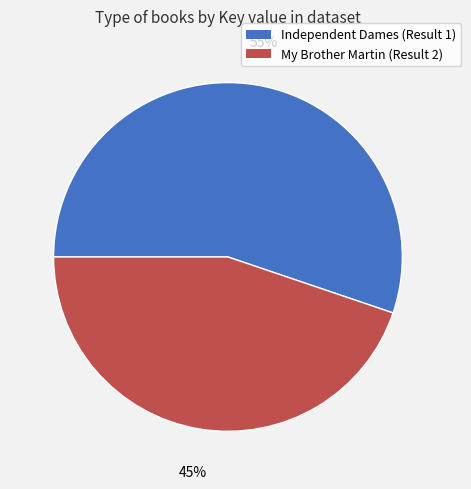

Count the number of slices in the pie.

2